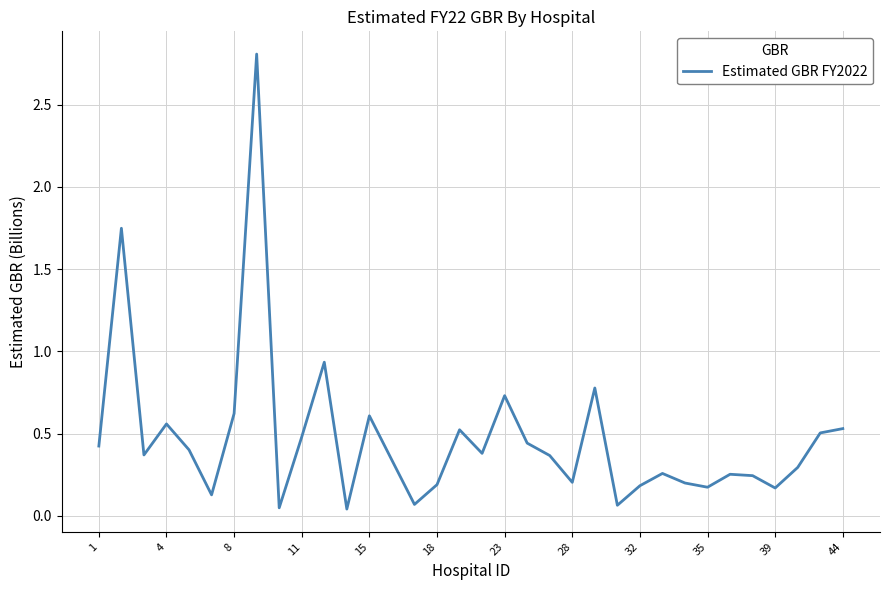

What is the difference between the maximum and minimum values?

2.8